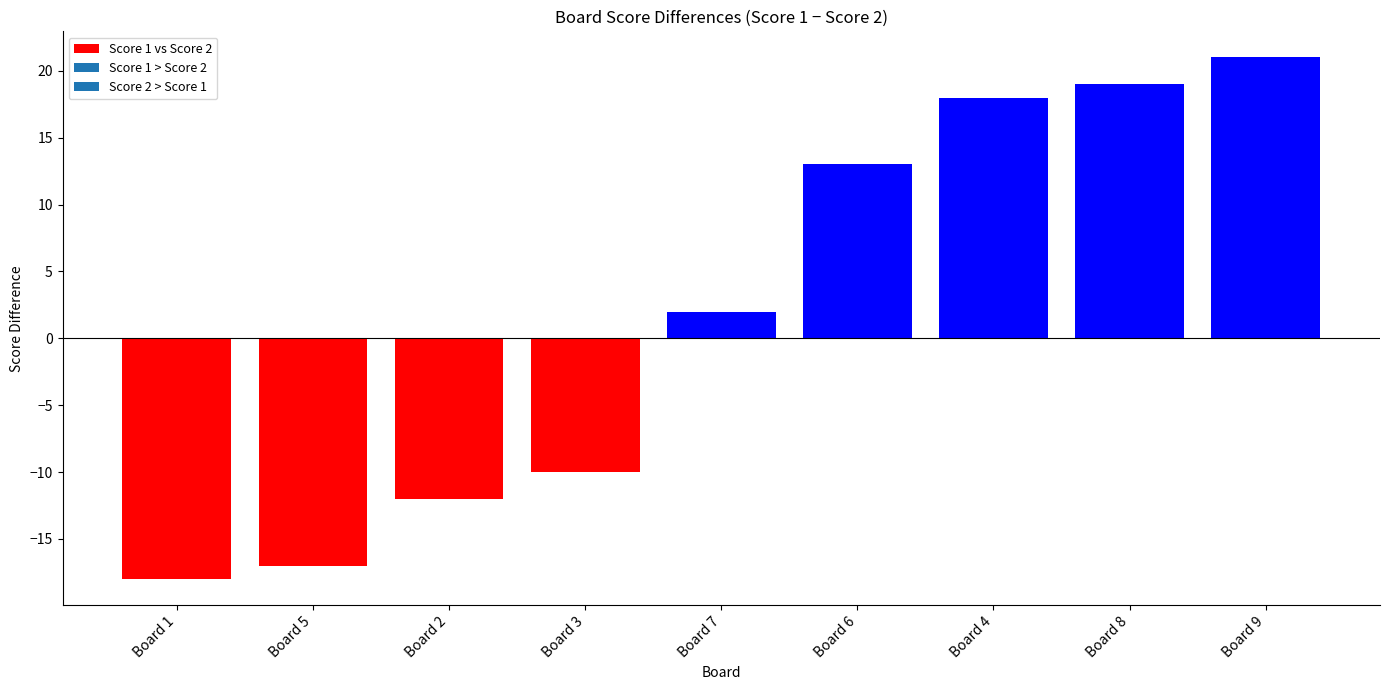

How many bars are there in total?

9